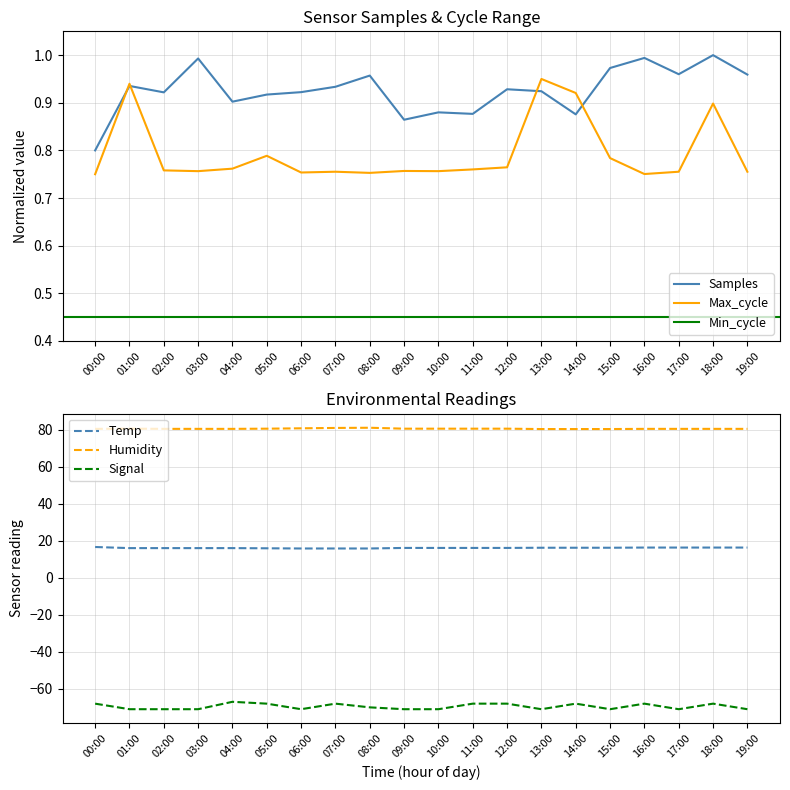

At which category does the chart reach its peak across all series?

08:00